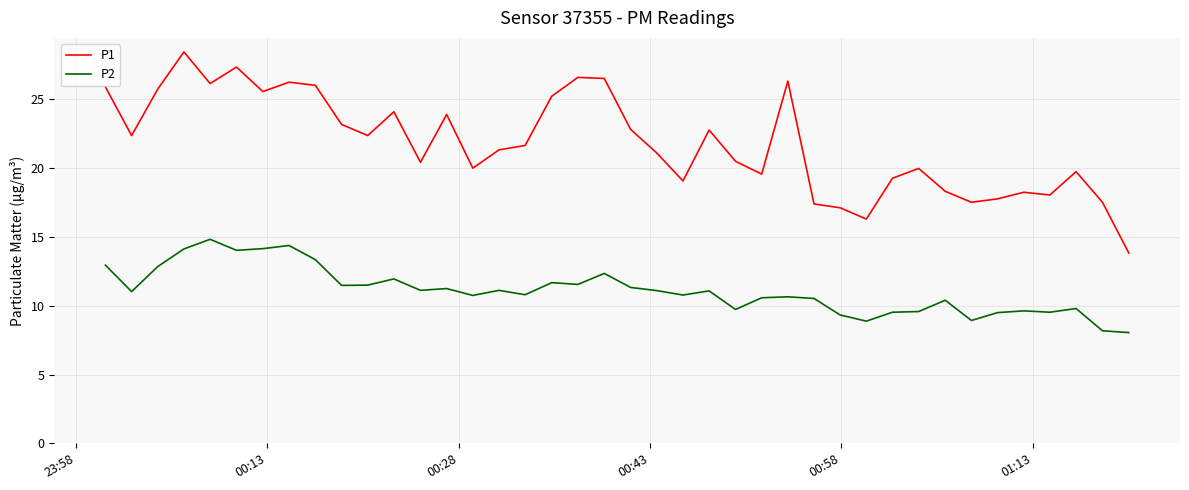

True or false: P1 and P2 cross at least once.

False